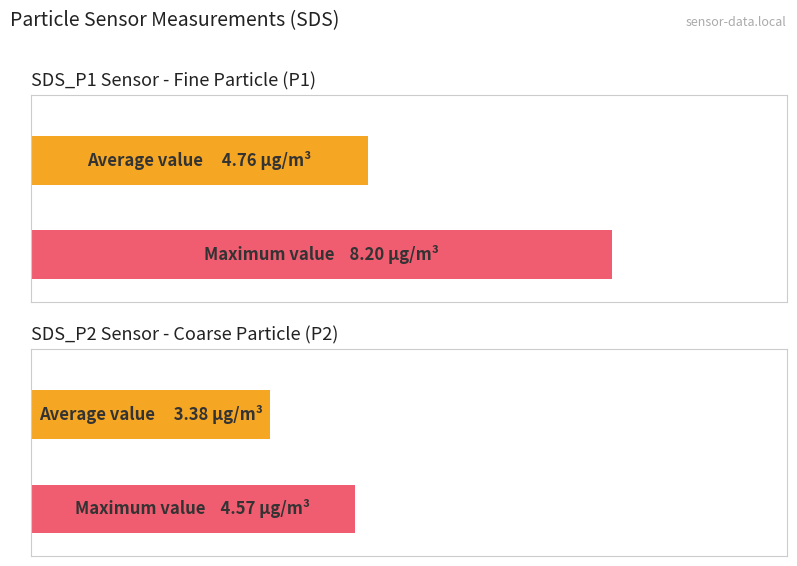

Rank the series by their maximum value, from highest to lowest.

Maximum utilization, Average utilization